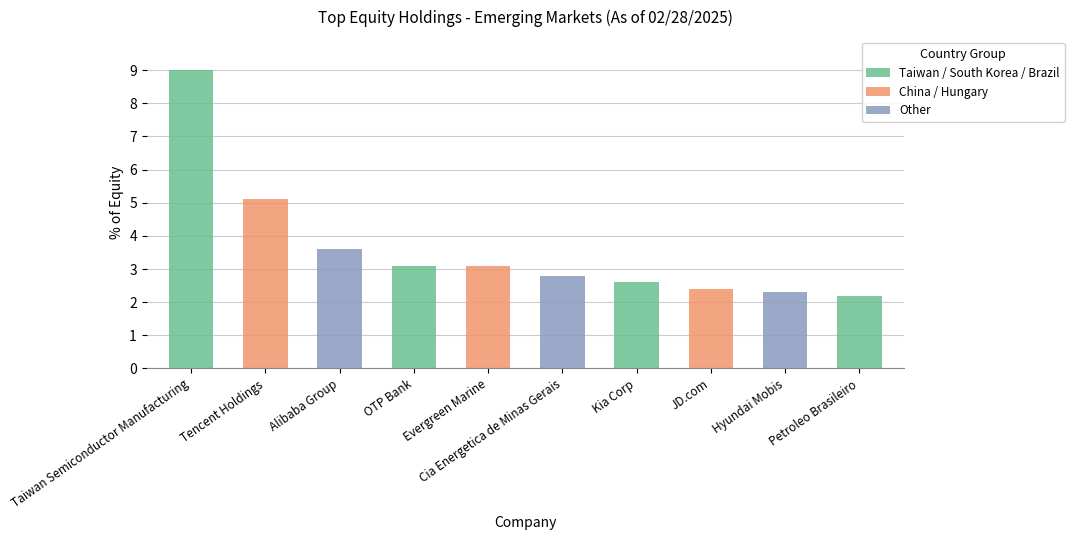

True or false: the data shows 4.6 at Cia Energetica de Minas Gerais.

False